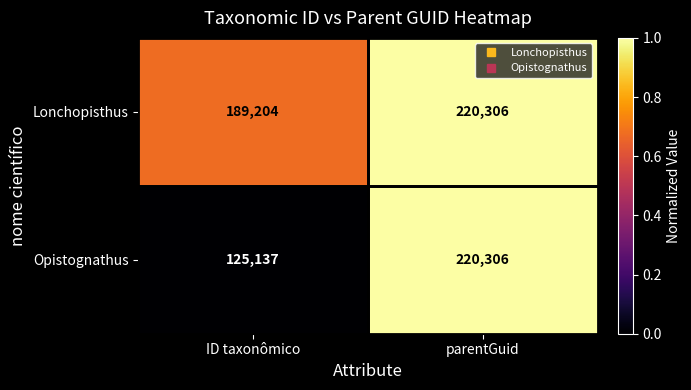

Which series changed the most between ID taxonômico and parentGuid?

Opistognathus